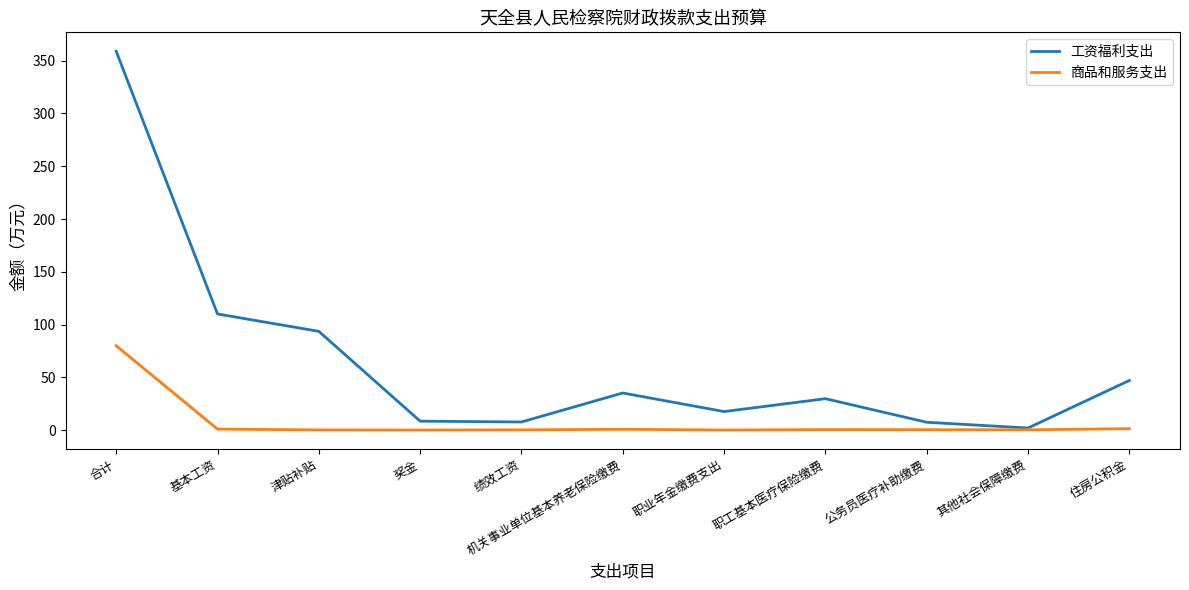

At which category does the chart reach its peak across all series?

合计